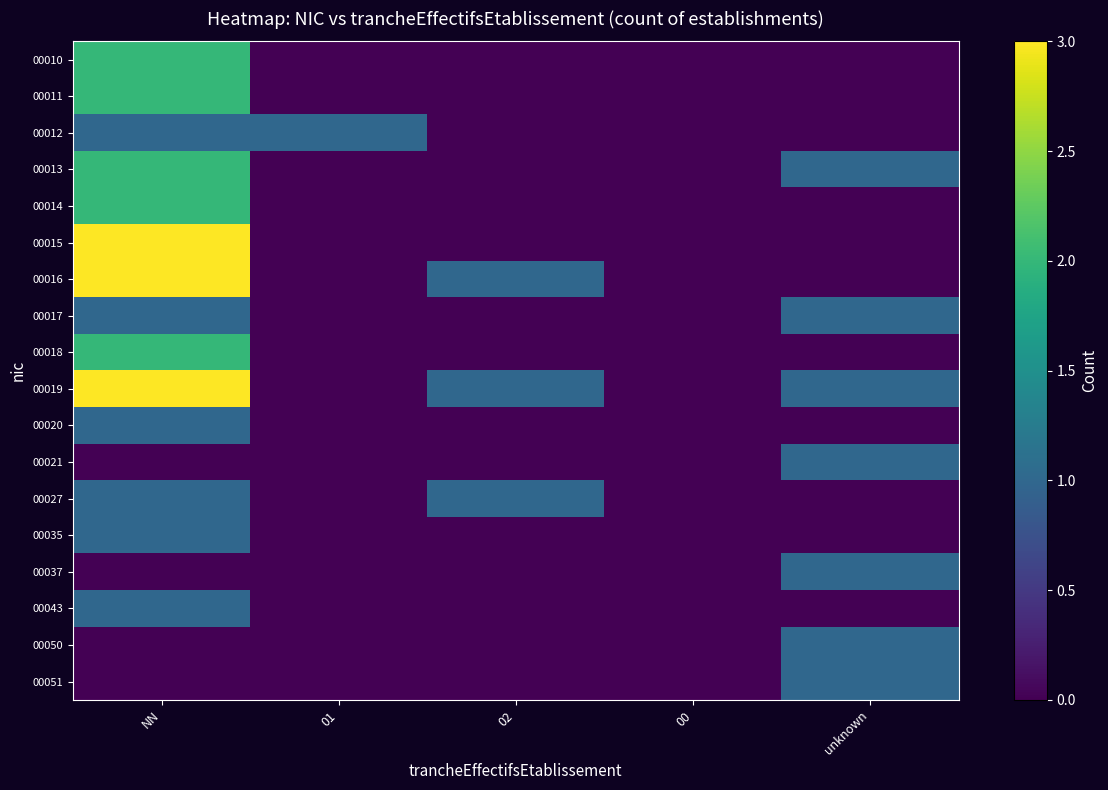

Reading left to right, what are all the values shown in this chart?

00010: NN=2	01=0	02=0	00=0	unknown=0
00011: NN=2	01=0	02=0	00=0	unknown=0
00012: NN=1	01=1	02=0	00=0	unknown=0
00013: NN=2	01=0	02=0	00=0	unknown=1
00014: NN=2	01=0	02=0	00=0	unknown=0
00015: NN=3	01=0	02=0	00=0	unknown=0
00016: NN=3	01=0	02=1	00=0	unknown=0
00017: NN=1	01=0	02=0	00=0	unknown=1
00018: NN=2	01=0	02=0	00=0	unknown=0
00019: NN=3	01=0	02=1	00=0	unknown=1
00020: NN=1	01=0	02=0	00=0	unknown=0
00021: NN=0	01=0	02=0	00=0	unknown=1
00027: NN=1	01=0	02=1	00=0	unknown=0
00035: NN=1	01=0	02=0	00=0	unknown=0
00037: NN=0	01=0	02=0	00=0	unknown=1
00043: NN=1	01=0	02=0	00=0	unknown=0
00050: NN=0	01=0	02=0	00=0	unknown=1
00051: NN=0	01=0	02=0	00=0	unknown=1